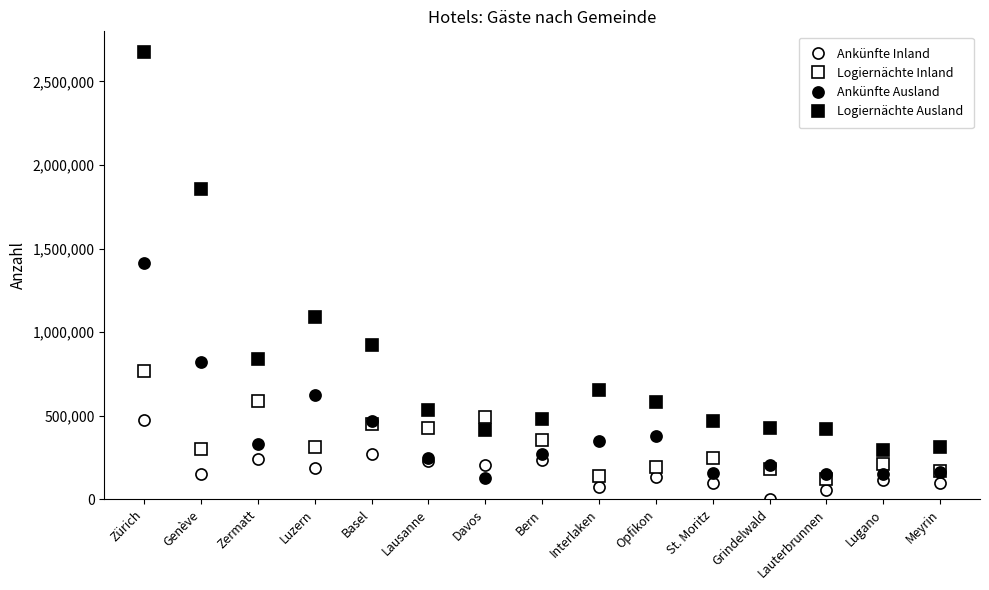

True or false: Ankünfte Inland has more than 2 points higher than both neighbors.

True